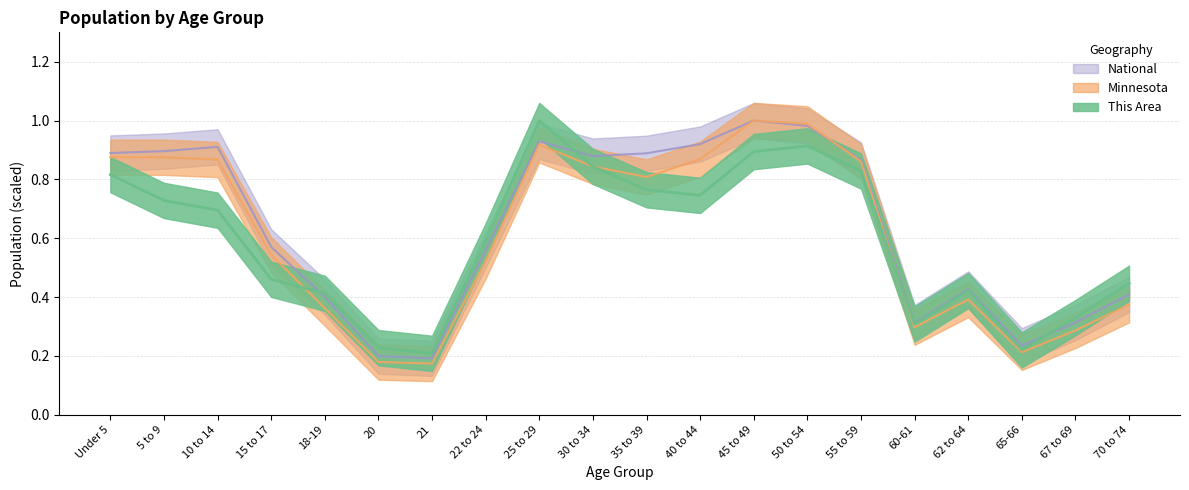

Count the number of data series in this chart.

3